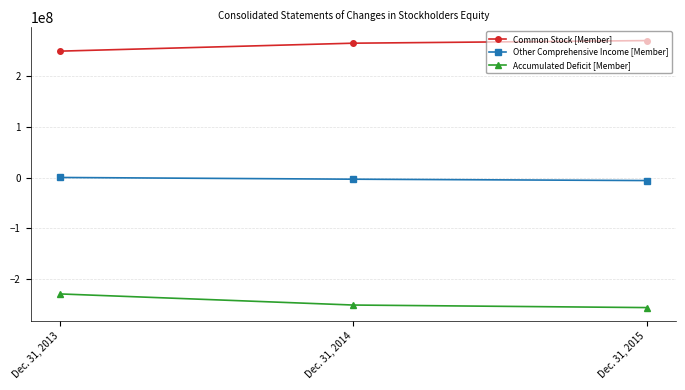

What is the total value across all series at Dec. 31, 2015?

8044659